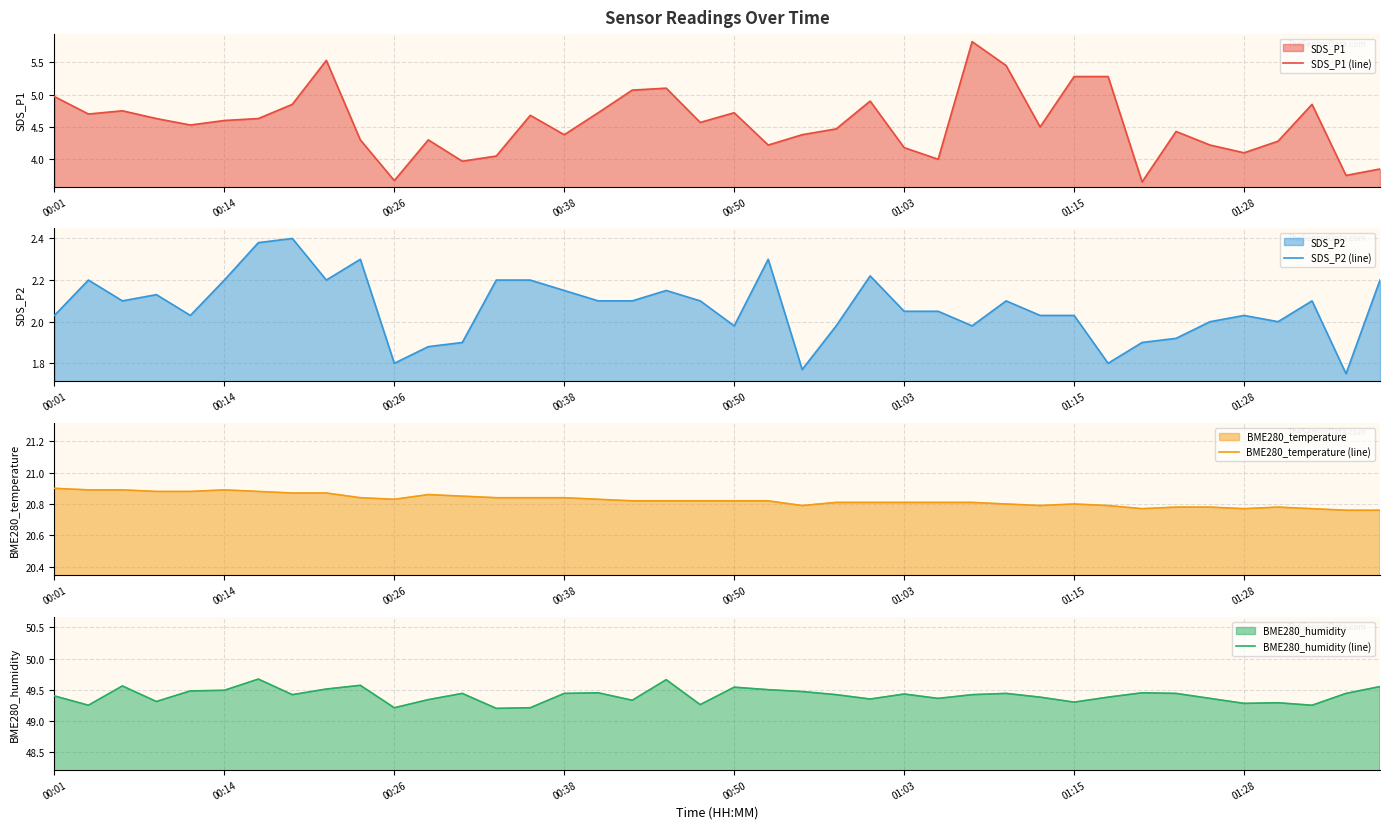

Reading right to left, extract all data points from this chart.

SDS_P1 (line): 3.9	3.8	4.8	4.3	4.1	4.2	4.4	3.6	5.3	5.3	4.5	5.5	5.8	4.0	4.2	4.9	4.5	4.4	4.2	4.7	4.6	5.1	5.1	4.7	4.4	4.7	4.0	4.0	4.3	3.7	4.3	5.5	4.8	4.6	4.6	4.5	4.6	4.8	4.7	5.0
SDS_P2 (line): 2.2	1.8	2.1	2.0	2.0	2.0	1.9	1.9	1.8	2.0	2.0	2.1	2.0	2.0	2.0	2.2	2.0	1.8	2.3	2.0	2.1	2.1	2.1	2.1	2.1	2.2	2.2	1.9	1.9	1.8	2.3	2.2	2.4	2.4	2.2	2.0	2.1	2.1	2.2	2.0
BME280_temperature (line): 20.8	20.8	20.8	20.8	20.8	20.8	20.8	20.8	20.8	20.8	20.8	20.8	20.8	20.8	20.8	20.8	20.8	20.8	20.8	20.8	20.8	20.8	20.8	20.8	20.8	20.8	20.8	20.9	20.9	20.8	20.8	20.9	20.9	20.9	20.9	20.9	20.9	20.9	20.9	20.9
BME280_humidity (line): 49.5	49.4	49.2	49.3	49.3	49.4	49.4	49.5	49.4	49.3	49.4	49.4	49.4	49.4	49.4	49.4	49.4	49.5	49.5	49.5	49.3	49.7	49.3	49.5	49.4	49.2	49.2	49.4	49.3	49.2	49.6	49.5	49.4	49.7	49.5	49.5	49.3	49.6	49.2	49.4